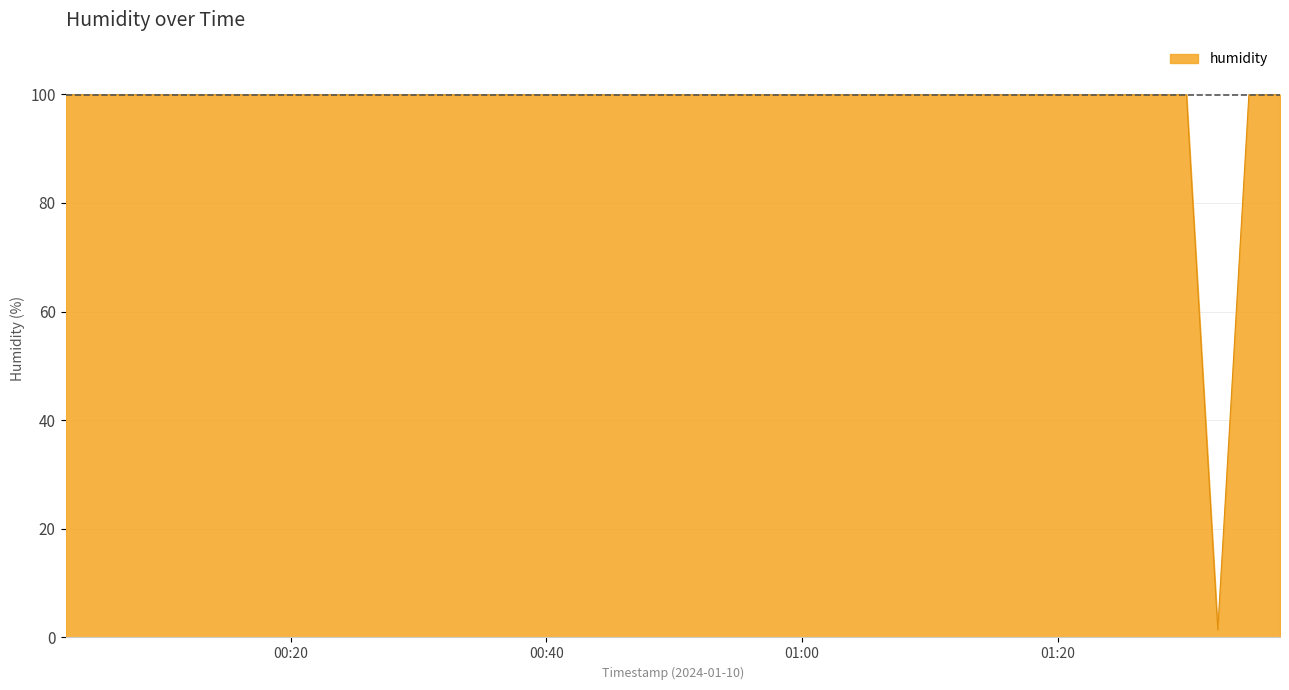

What is the difference between the maximum and minimum values?

98.5